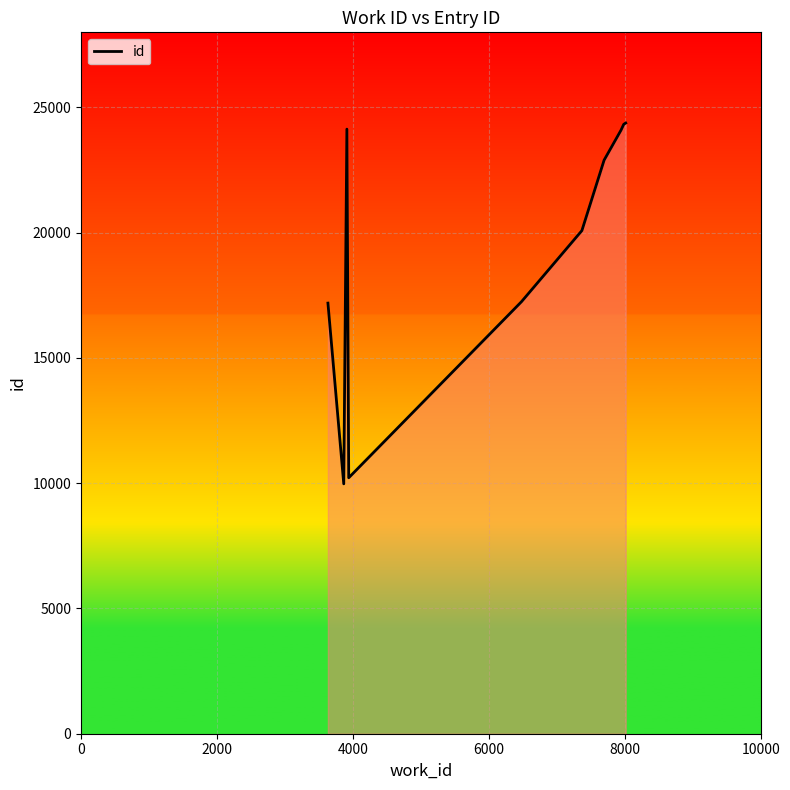

What is the difference between the maximum and minimum values?

14404